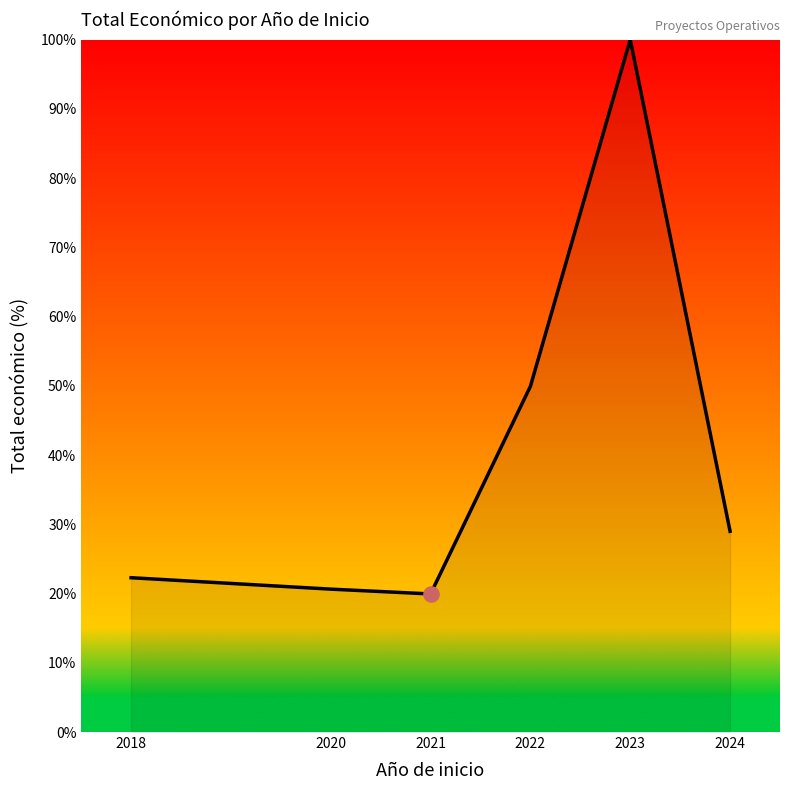

Between 2020 and 2023, which is larger?

2023